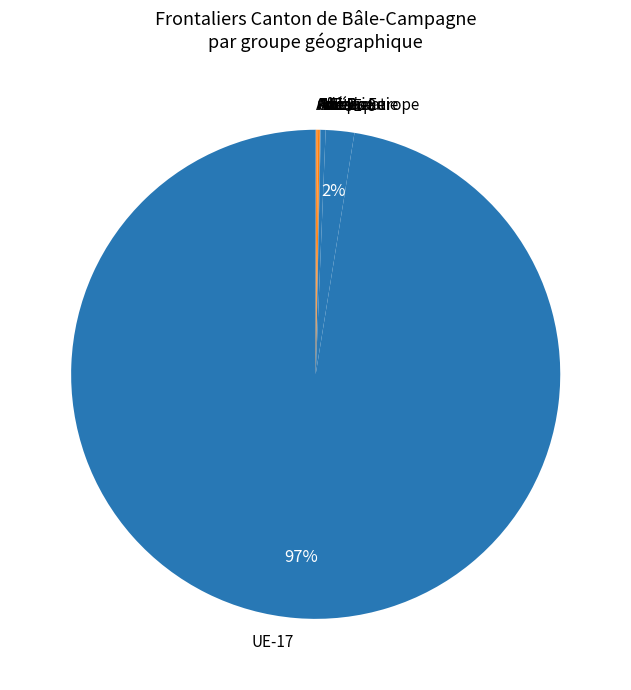

The UE-8 slice represents 15% of the pie. True or false?

False